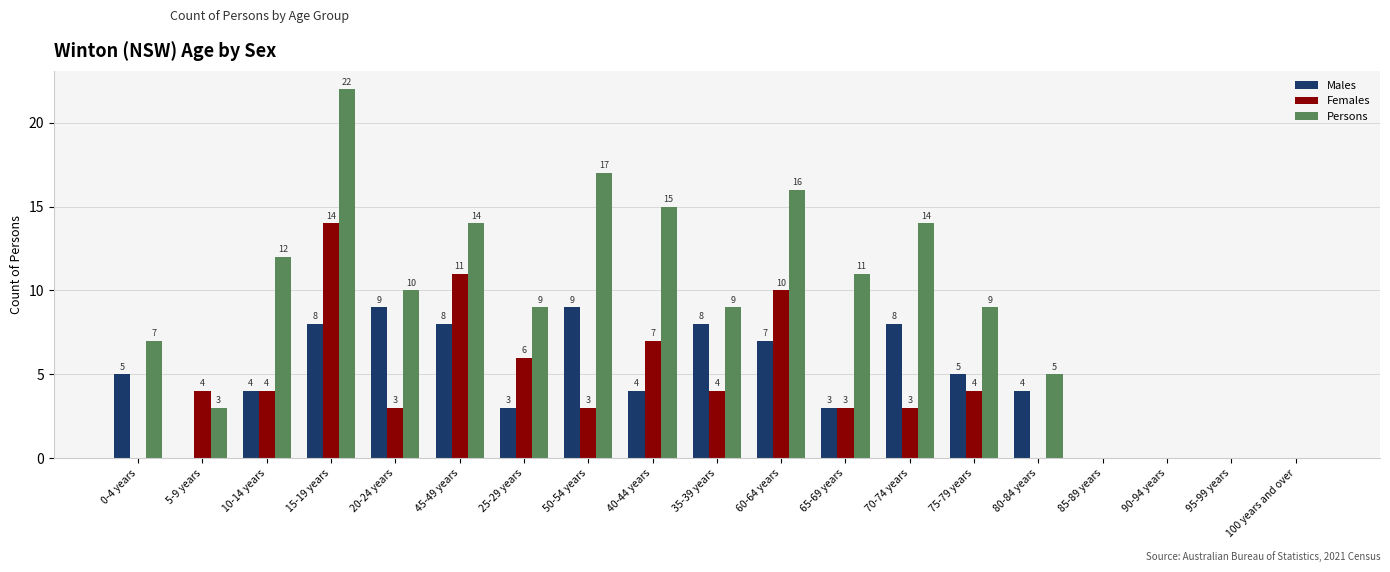

Reading left to right, transcribe all the data shown in this chart.

Males: 5	0	4	8	9	8	3	9	4	8	7	3	8	5	4	0	0	0	0
Females: 0	4	4	14	3	11	6	3	7	4	10	3	3	4	0	0	0	0	0
Persons: 7	3	12	22	10	14	9	17	15	9	16	11	14	9	5	0	0	0	0